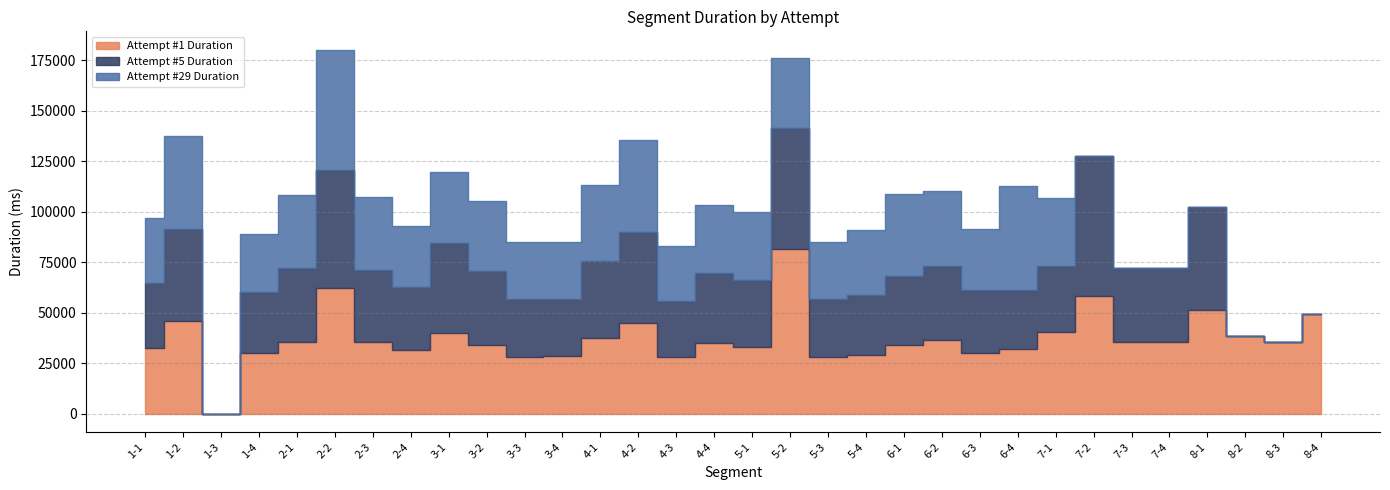

What is the difference between the Attempt #5 Duration values at 2-2 and 2-1?

21657